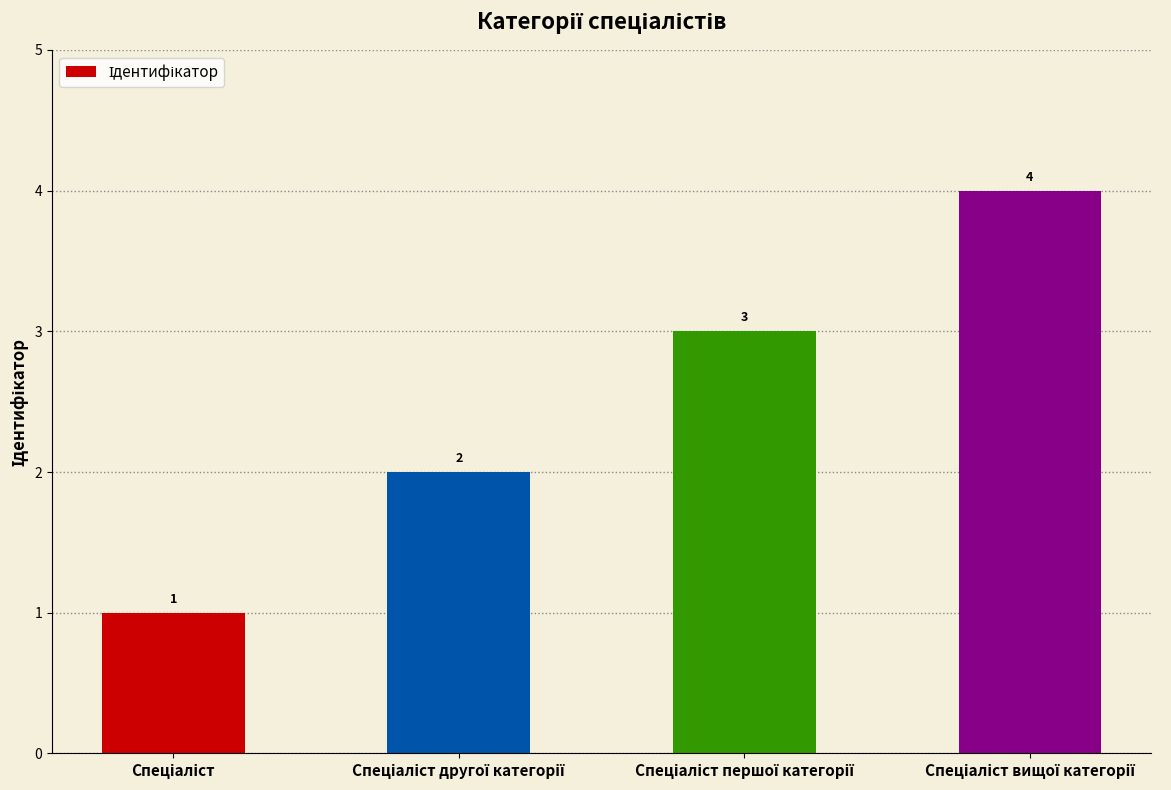

How many values are between 2 and 4?

3